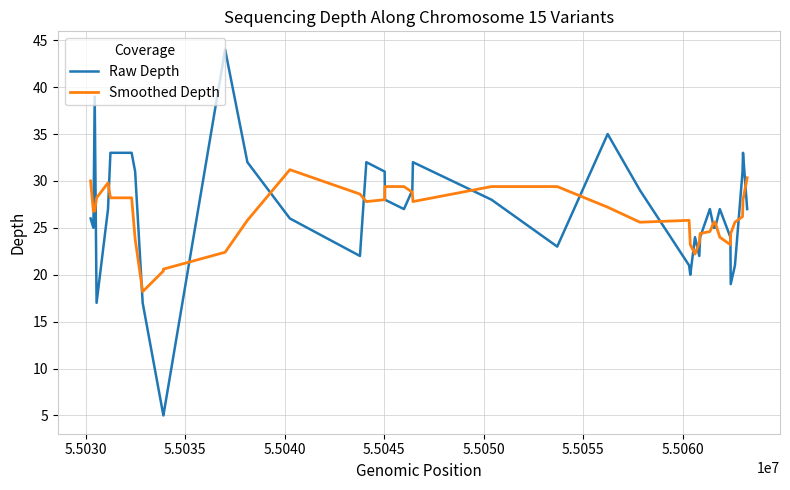

List the series in order of their peak value, lowest first.

Smoothed Depth, Raw Depth